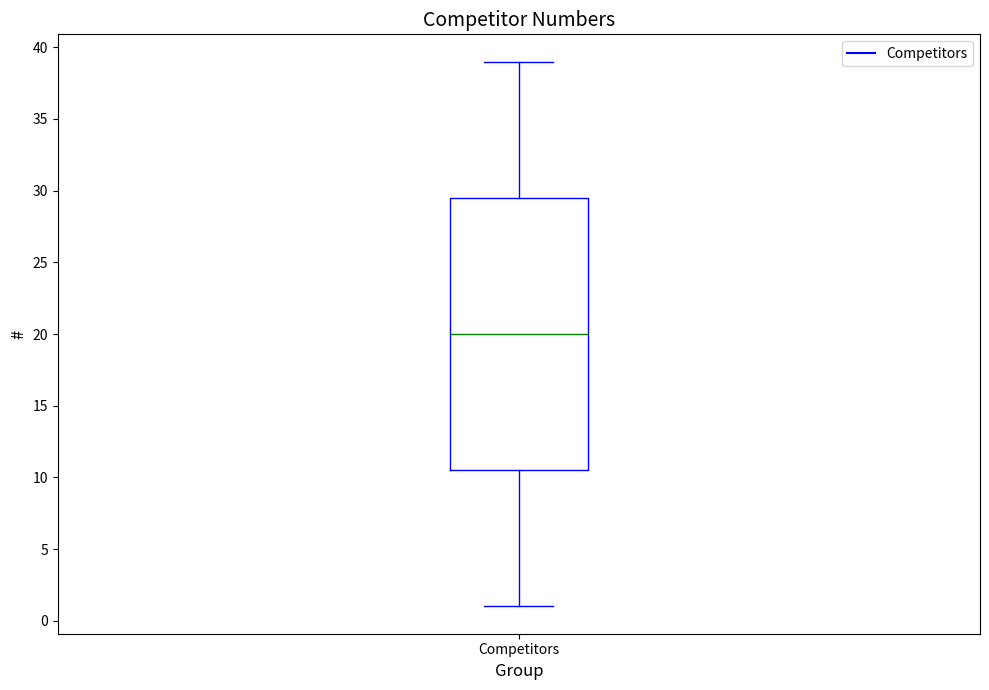

Read this box plot against the y-axis: the position of the median line, the range covered by the box, and the ends of both whiskers. The values are not printed on the chart, so give them approximately, as read against the axis.

median 20.0, box 10.5 to 29.5, whiskers 1.0 to 39.0